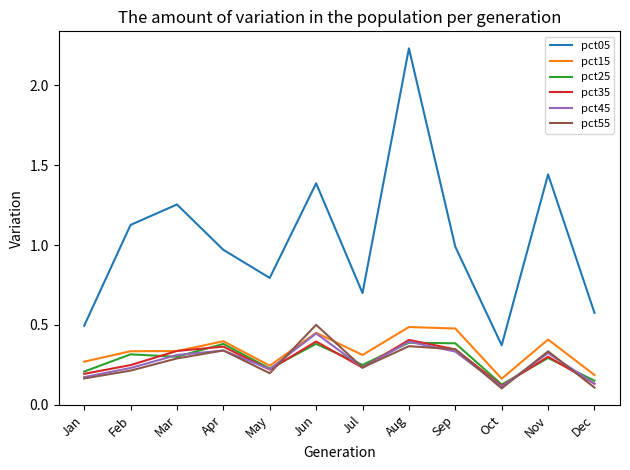

Which series has the largest range (max minus min)?

pct05